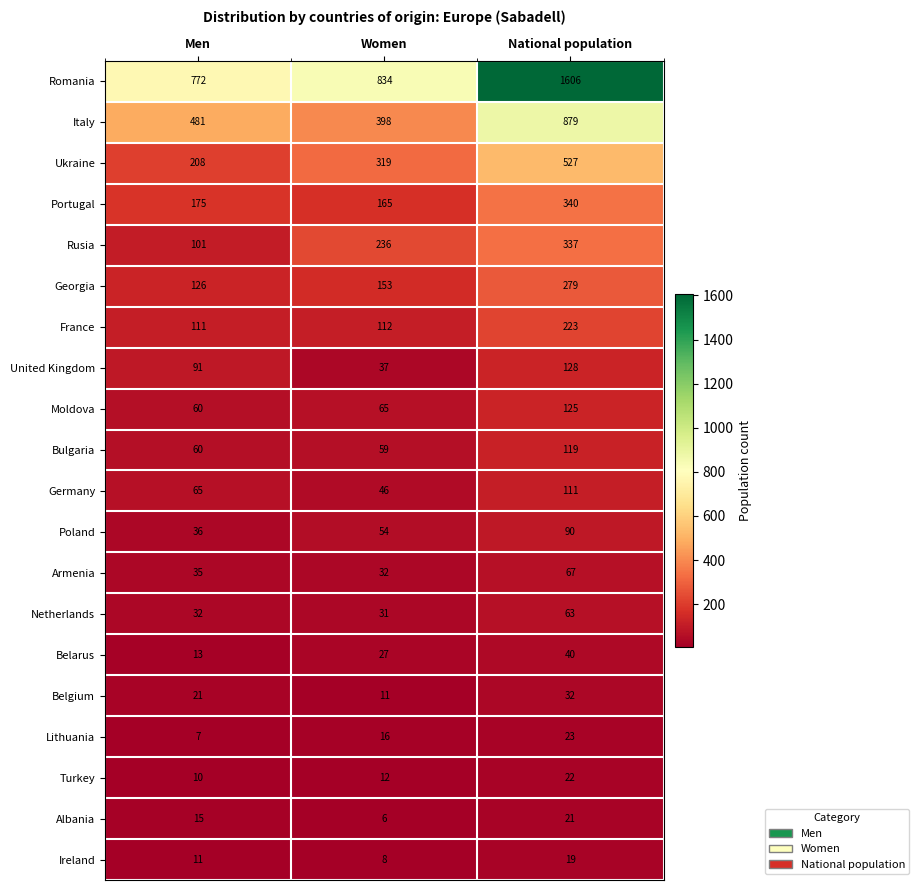

Where is United Kingdom nearest to the value 82?

Men